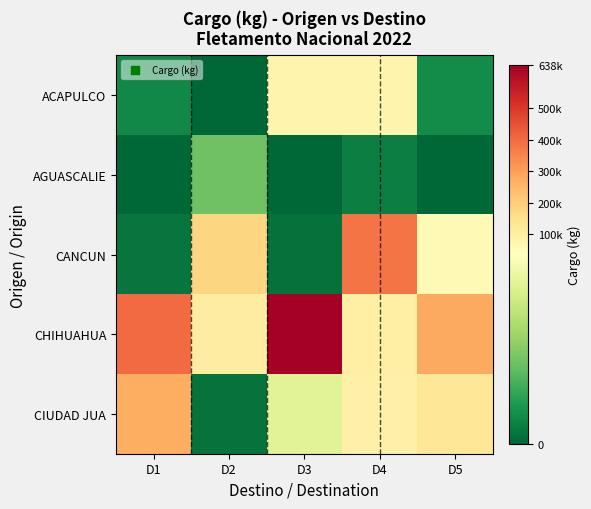

Reading left to right, what are all the values shown in this chart?

ACAPULCO: D1=4696	D2=0	D3=76194	D4=76195	D5=5082
AGUASCALIE: D1=0	D2=14844	D3=0	D4=3282	D5=0
CANCUN: D1=2096	D2=179332	D3=1440	D4=381219	D5=56479
CHIHUAHUA: D1=401147	D2=104310	D3=638430	D4=93969	D5=282964
CIUDAD JUA: D1=271344	D2=1826	D3=29005	D4=89211	D5=127665